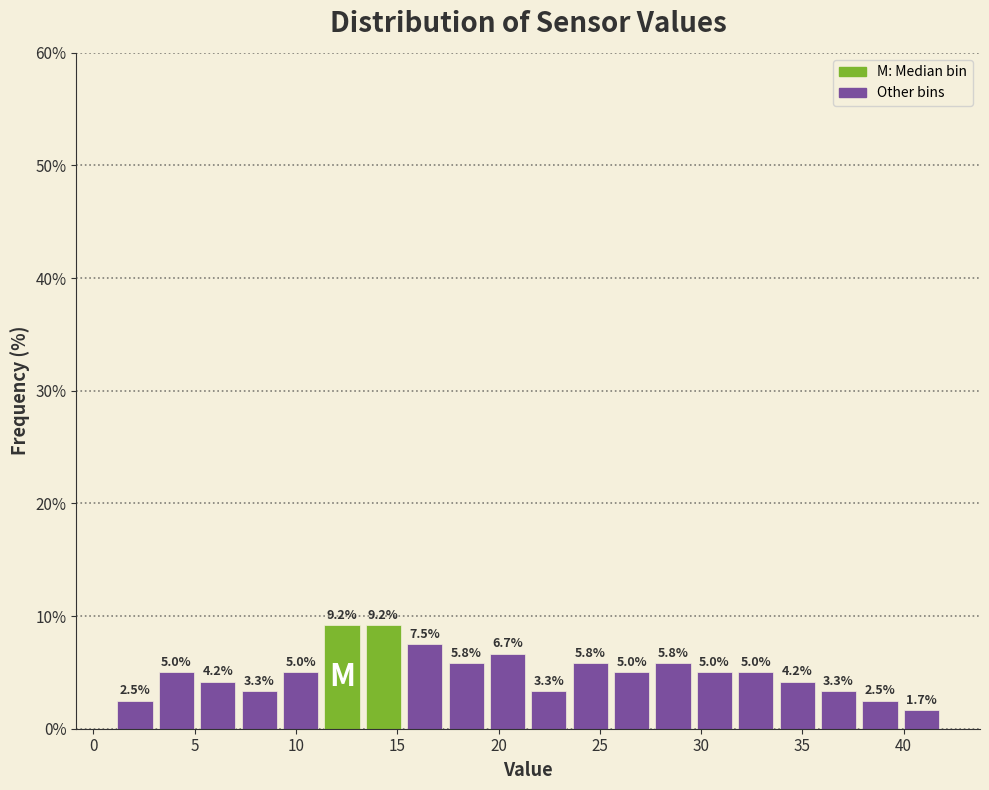

Reading left to right, list every bar in this chart as the range it spans on the x-axis followed by its height. The bar edges are not printed on the chart, so give them approximately, as read against the axis.

1.0 to 3.0: 2.5
3.0 to 5.0: 5.0
5.0 to 7.0: 4.2
7.0 to 9.0: 3.3
9.0 to 11.0: 5.0
11.0 to 13.5: 9.2
13.5 to 15.5: 9.2
15.5 to 17.5: 7.5
17.5 to 19.5: 5.8
19.5 to 21.5: 6.7
21.5 to 23.5: 3.3
23.5 to 25.5: 5.8
25.5 to 27.5: 5.0
27.5 to 29.5: 5.8
29.5 to 31.5: 5.0
31.5 to 33.5: 5.0
33.5 to 36.0: 4.2
36.0 to 38.0: 3.3
38.0 to 40.0: 2.5
40.0 to 42.0: 1.7